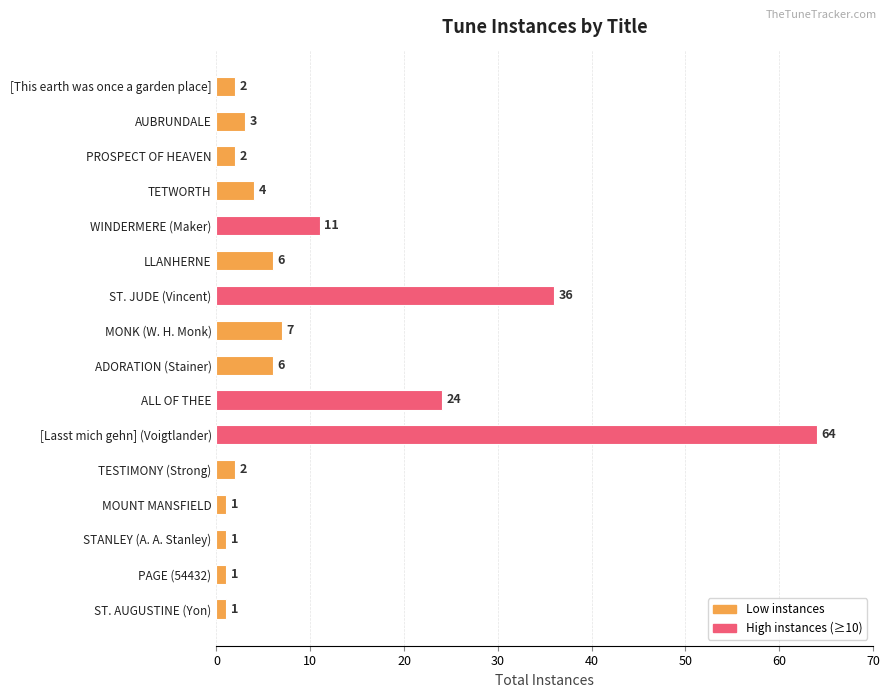

Reading top to bottom, list all the values displayed in this chart.

2	3	2	4	11	6	36	7	6	24	64	2	1	1	1	1